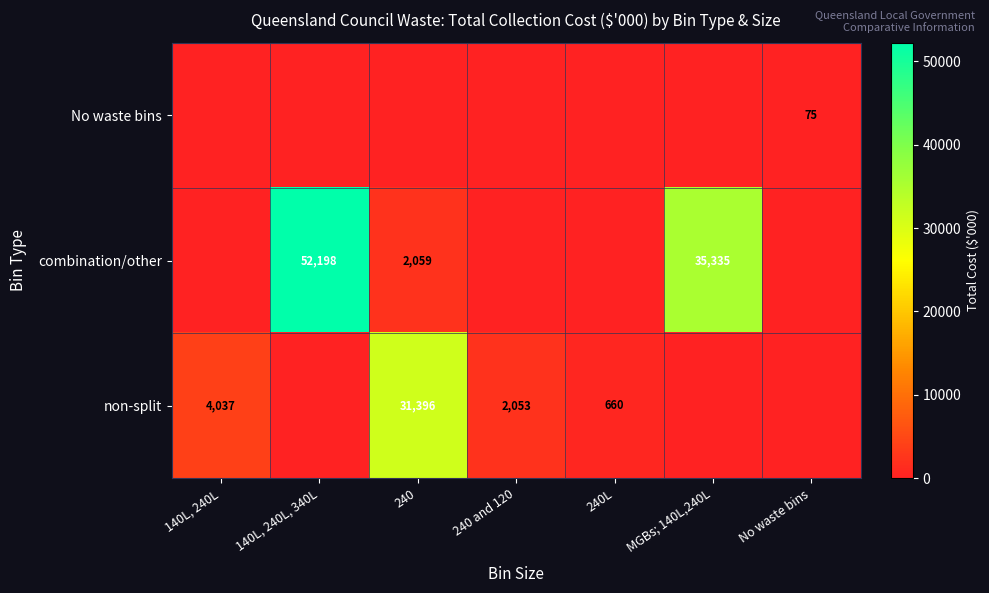

How many categories are shown in the chart?

7